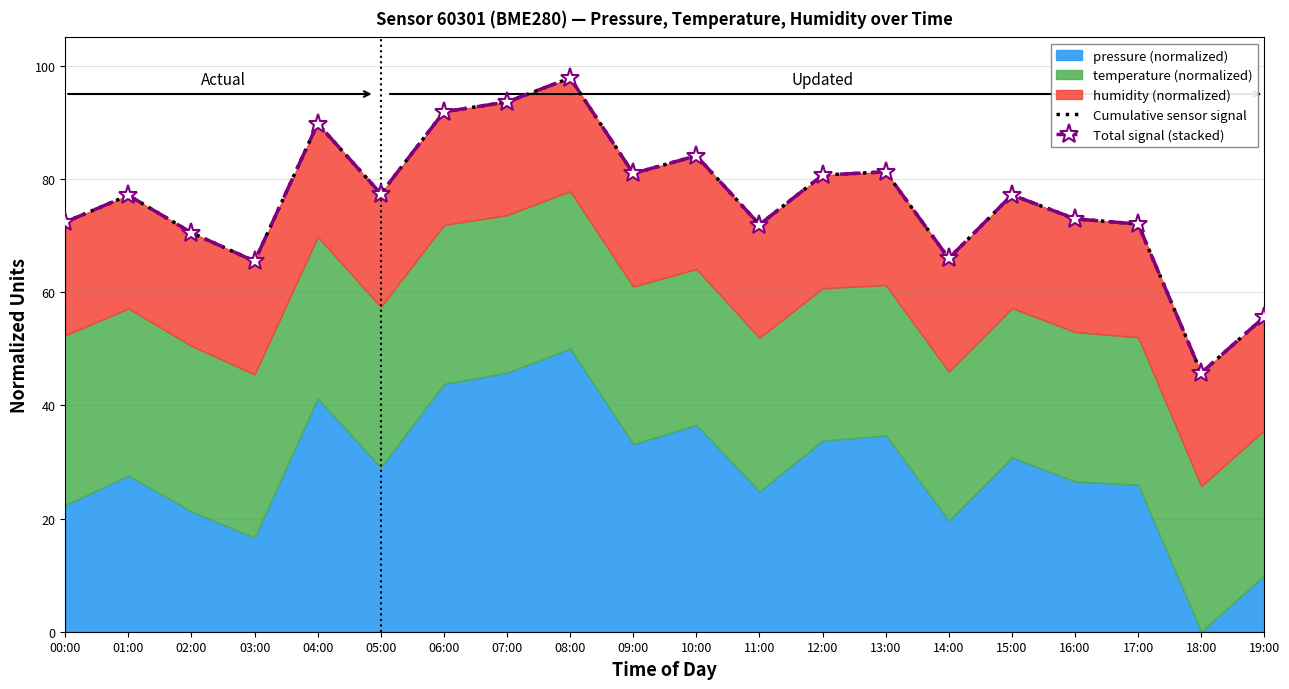

Where does the Total signal (stacked) series first go above 77?

01:00